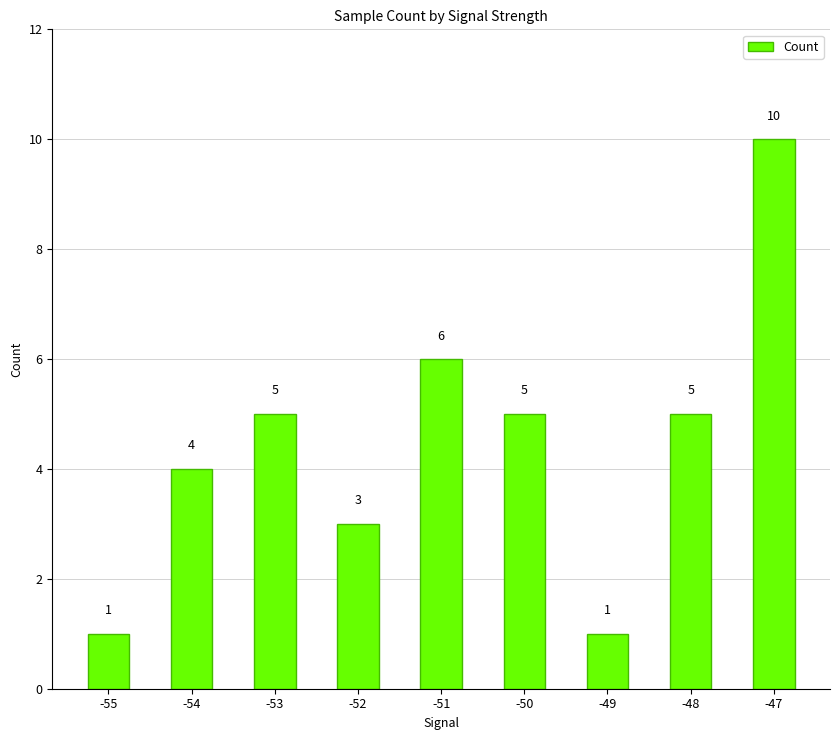

Does the chart contain any negative values?

No